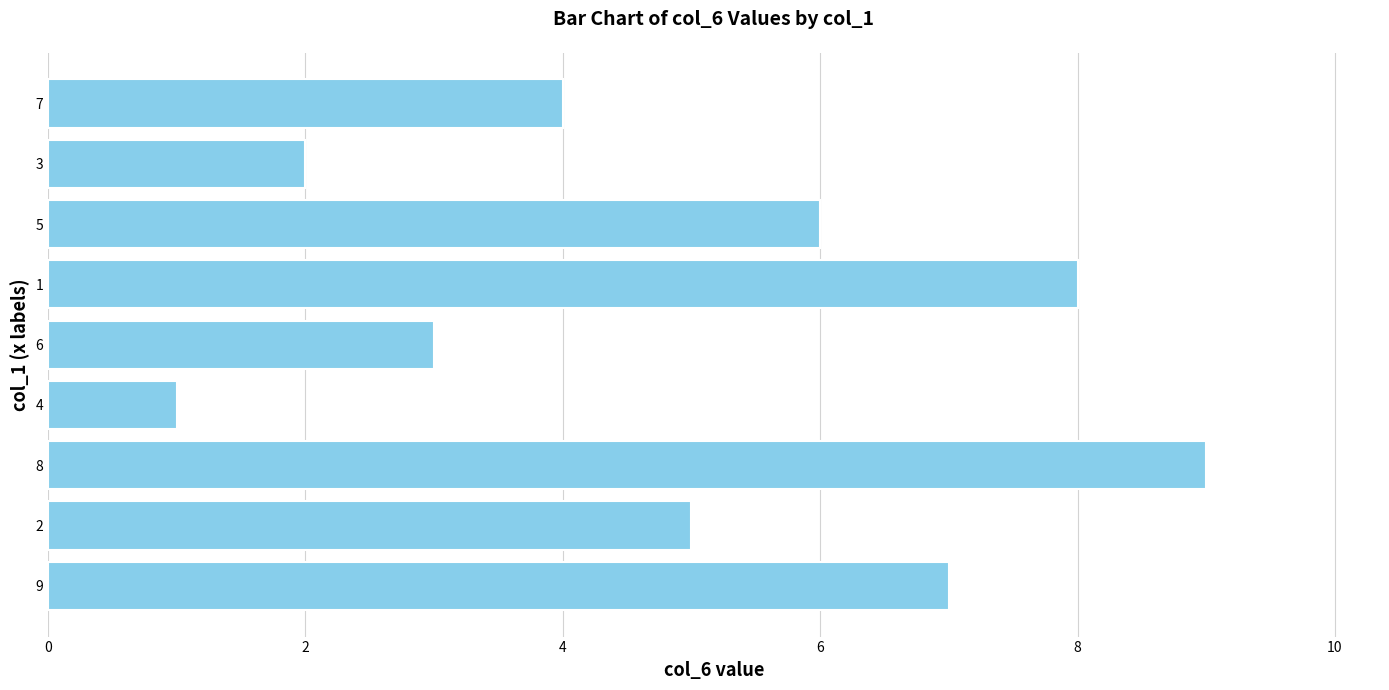

Where is the data nearest to the value 5?

2